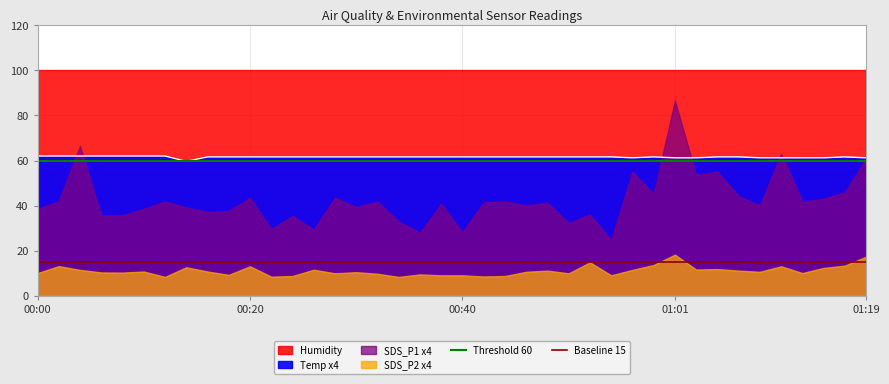

True or false: Temp x4 and Baseline 15 cross at least once.

False